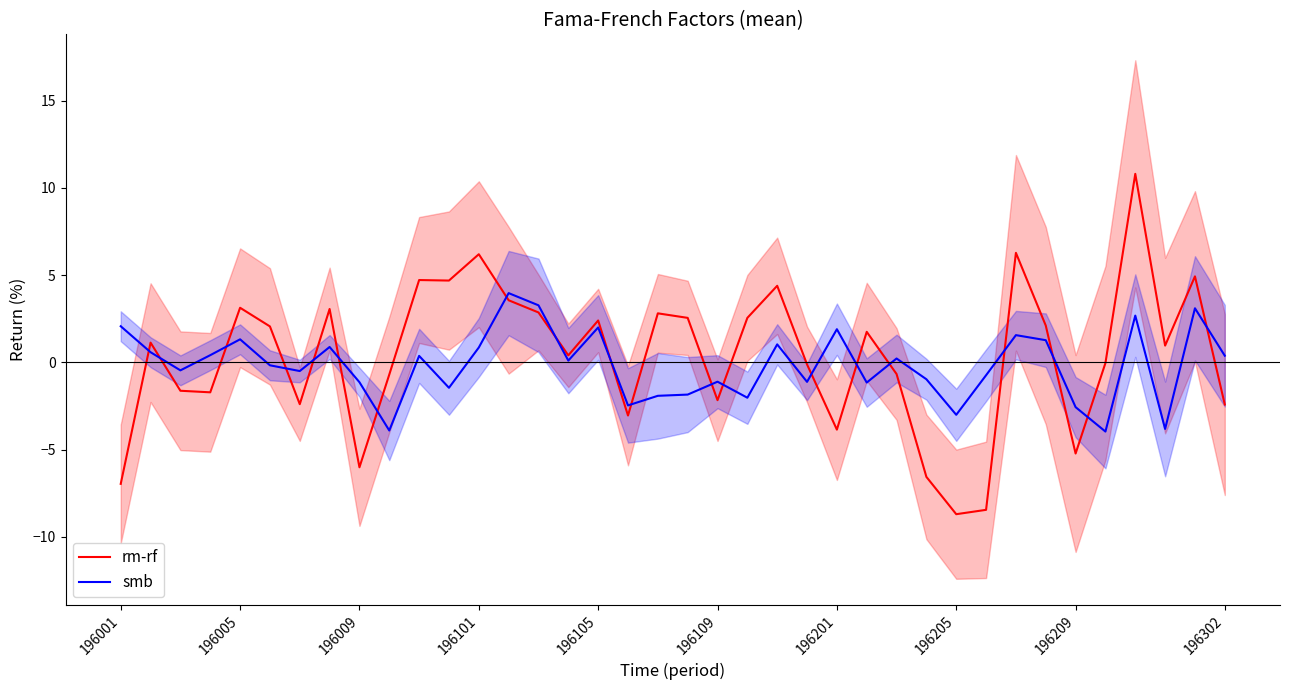

The value of rm-rf at 10 is 6.2. True or false?

False